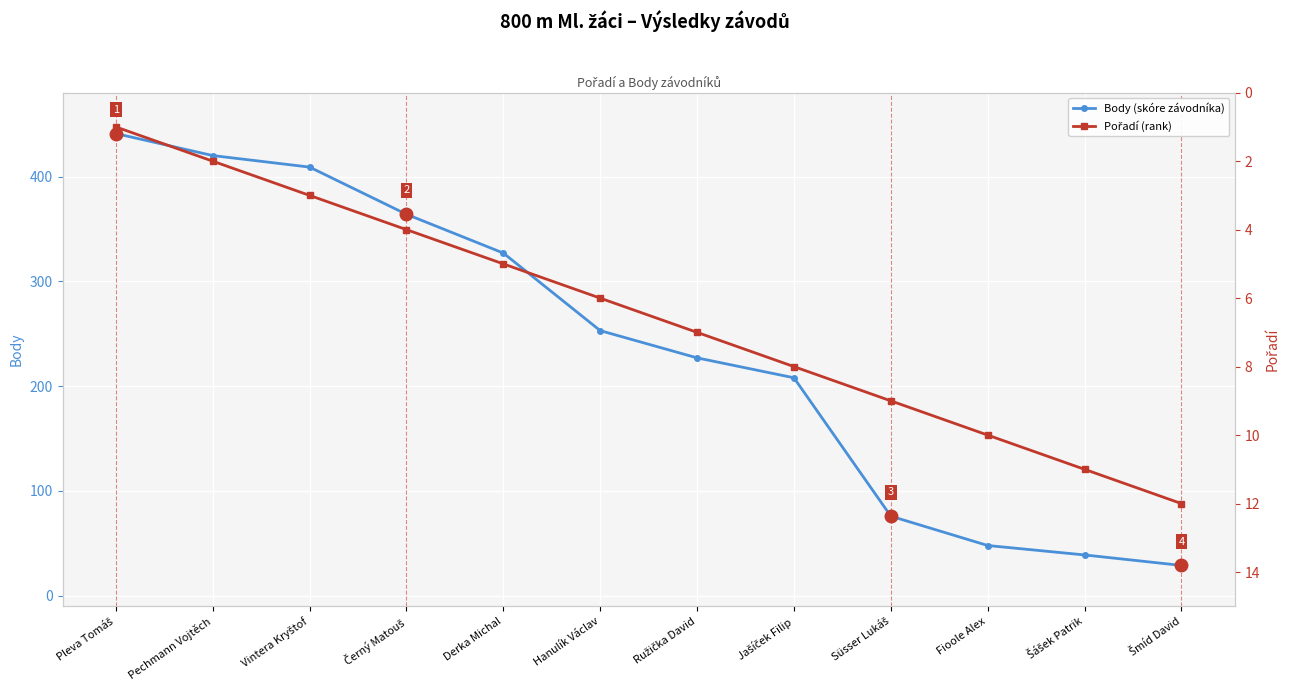

Which label corresponds to the smallest value in the chart?

Pleva Tomáš